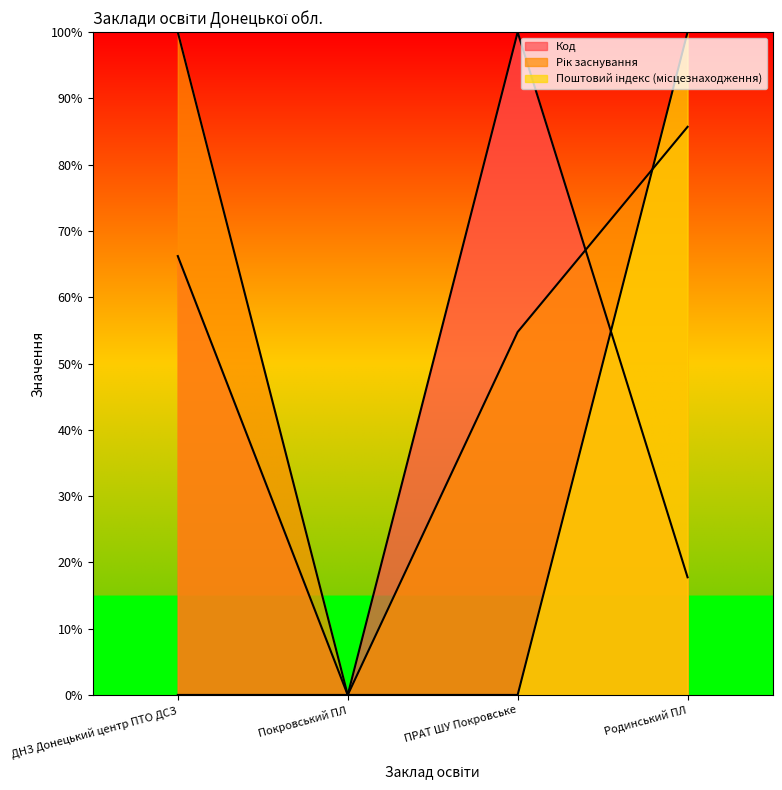

At which category is the sum across all series the highest?

Родинський ПЛ